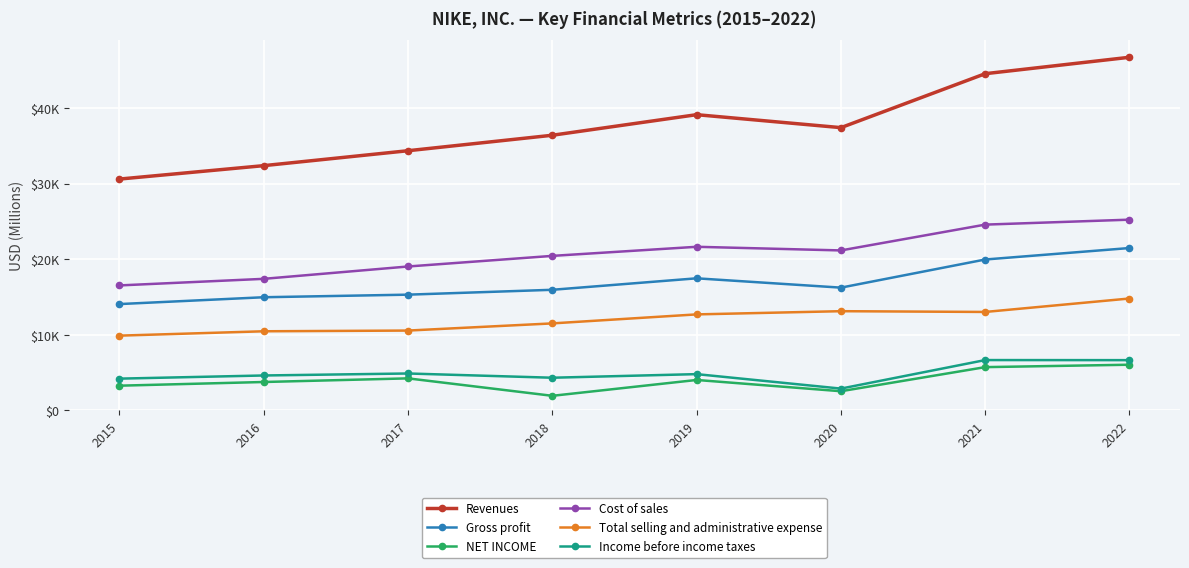

Which series has the largest range (max minus min)?

Revenues